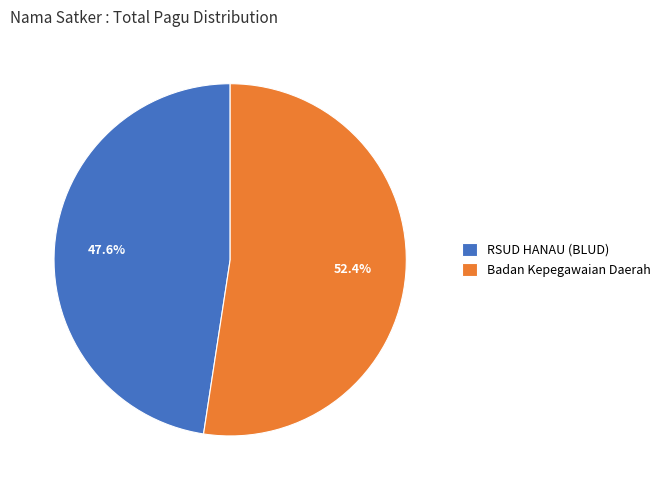

What is the ratio of the value at RSUD HANAU (BLUD) to the value at Badan Kepegawaian Daerah?

0.9